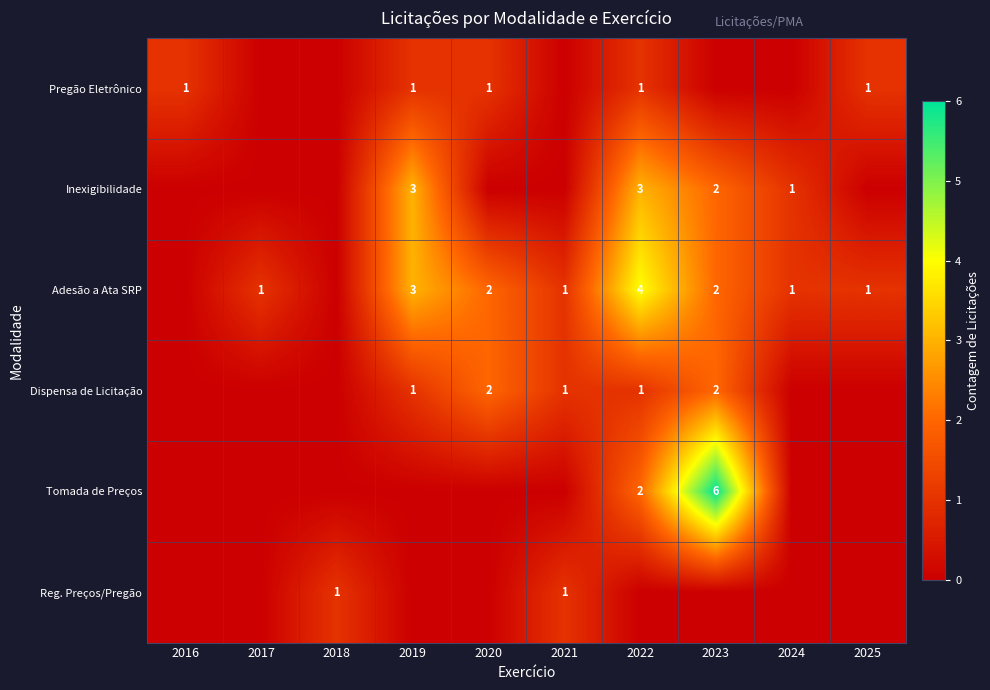

Is it true that Inexigibilidade equals 2 at 2022?

False